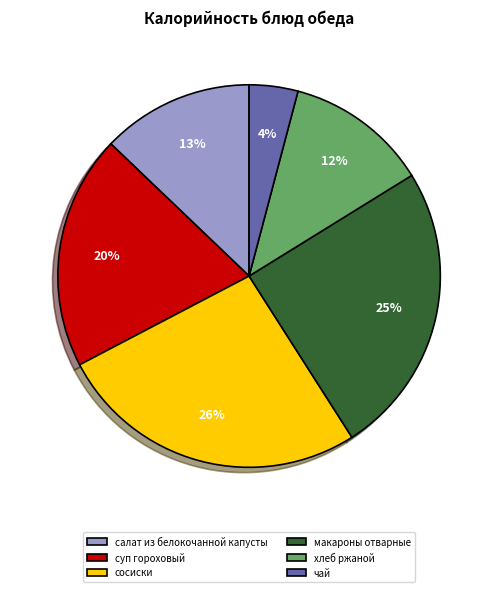

The чай slice represents 4% of the pie. True or false?

True